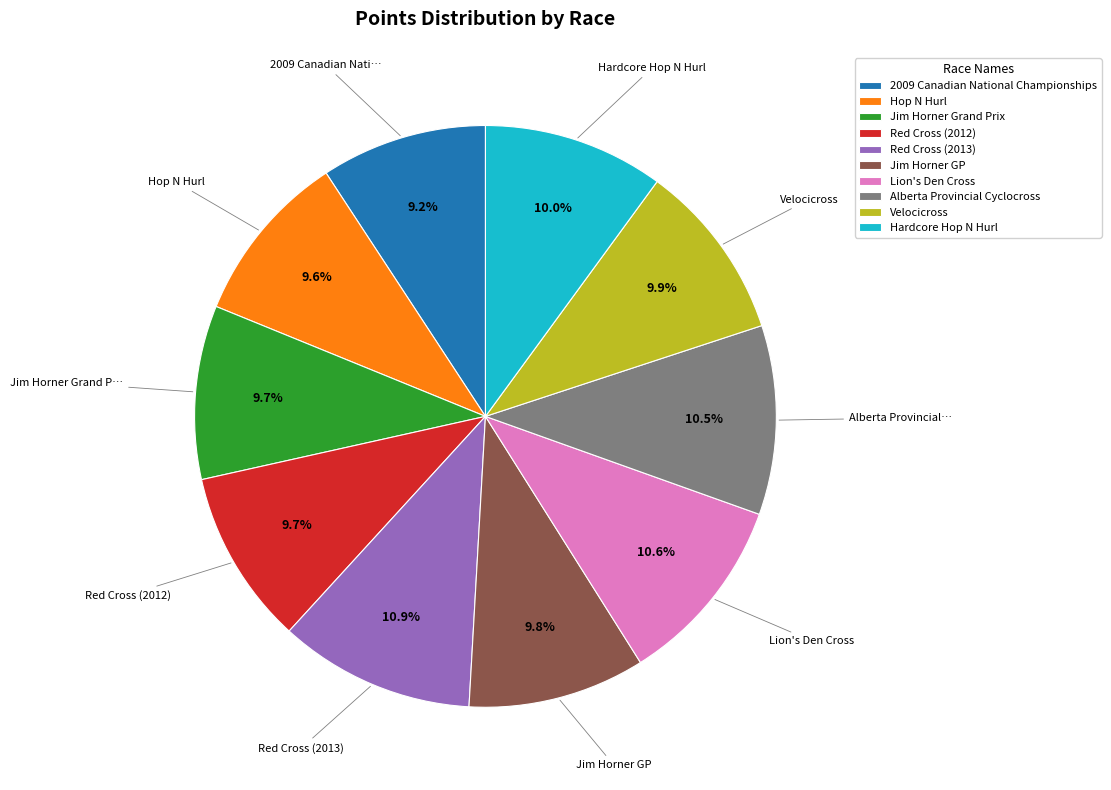

Does 2009 Canadian National Championships account for over 50% of the chart?

No